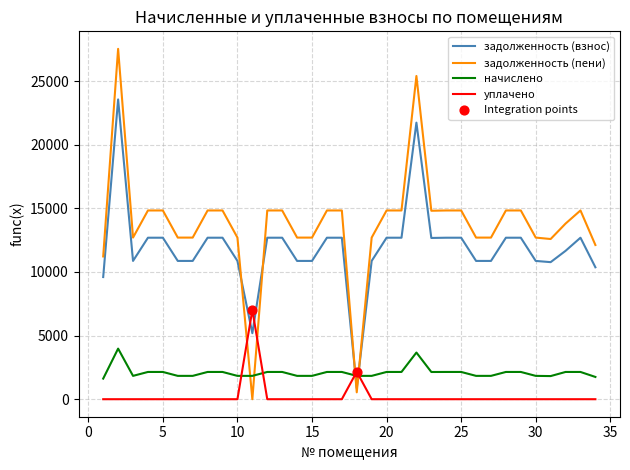

After their last crossing, which series has the higher values: задолженность (взнос) or уплачено?

задолженность (взнос)